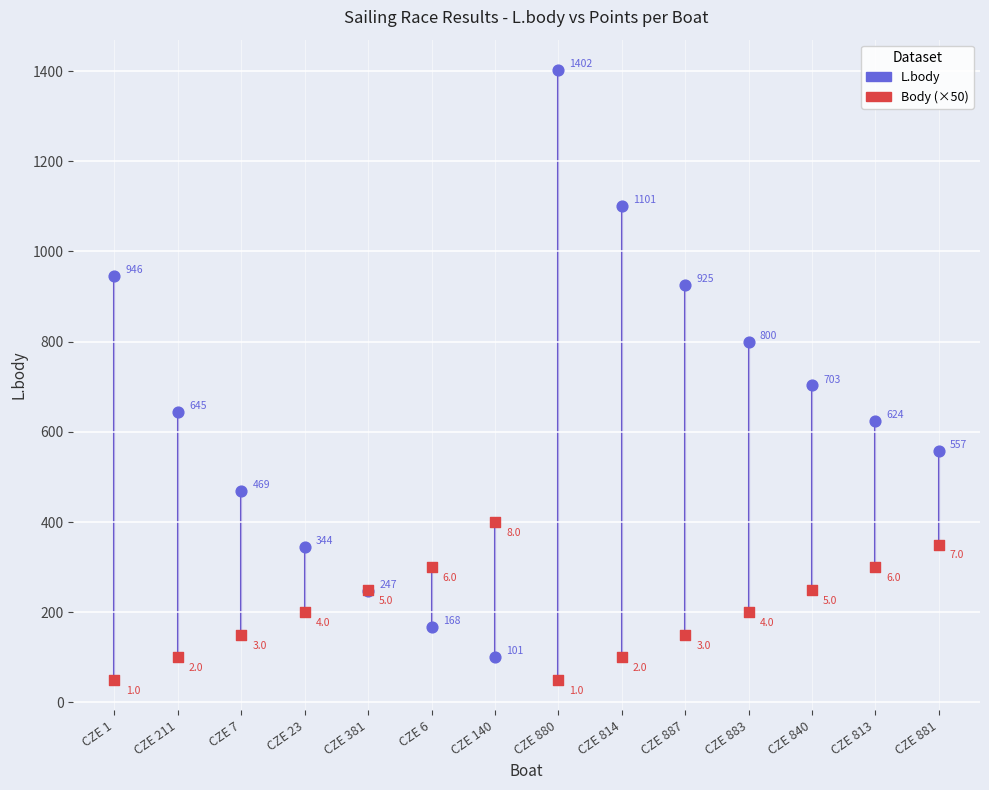

Which series reaches the minimum Y coordinate?

Body (×50)